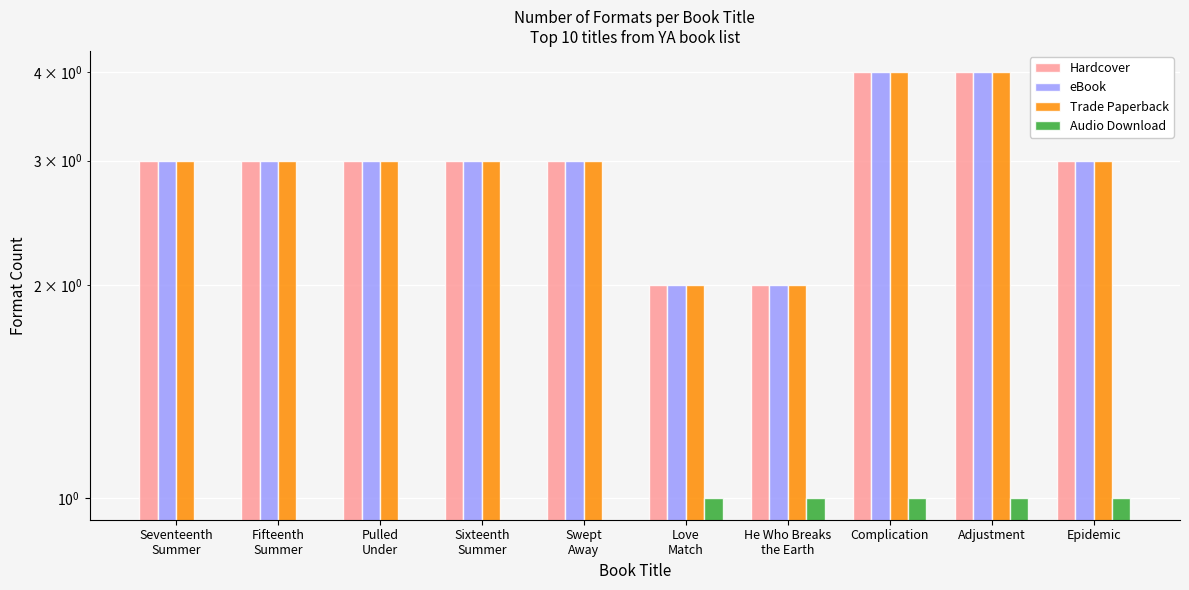

What is the difference between the maximum and minimum values in the Hardcover series?

2